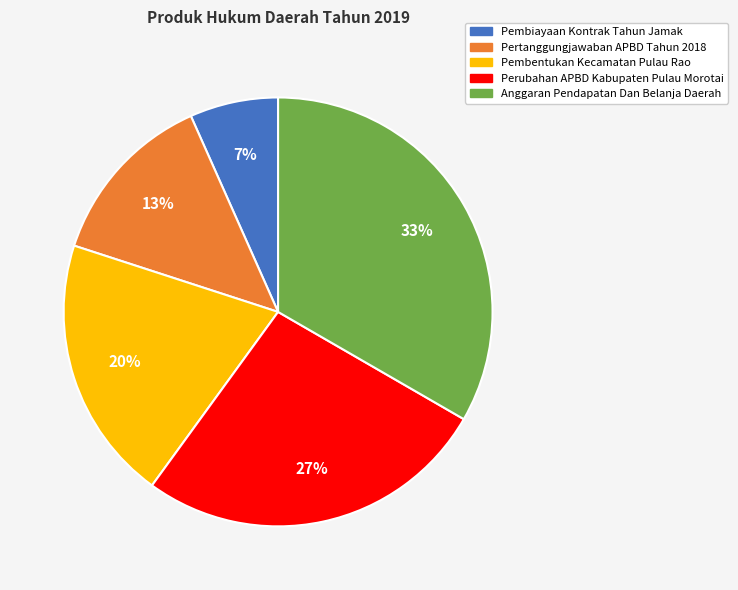

Combined, do Pembentukan Kecamatan Pulau Rao and Perubahan APBD Kabupaten Pulau Morotai account for over 50%?

No